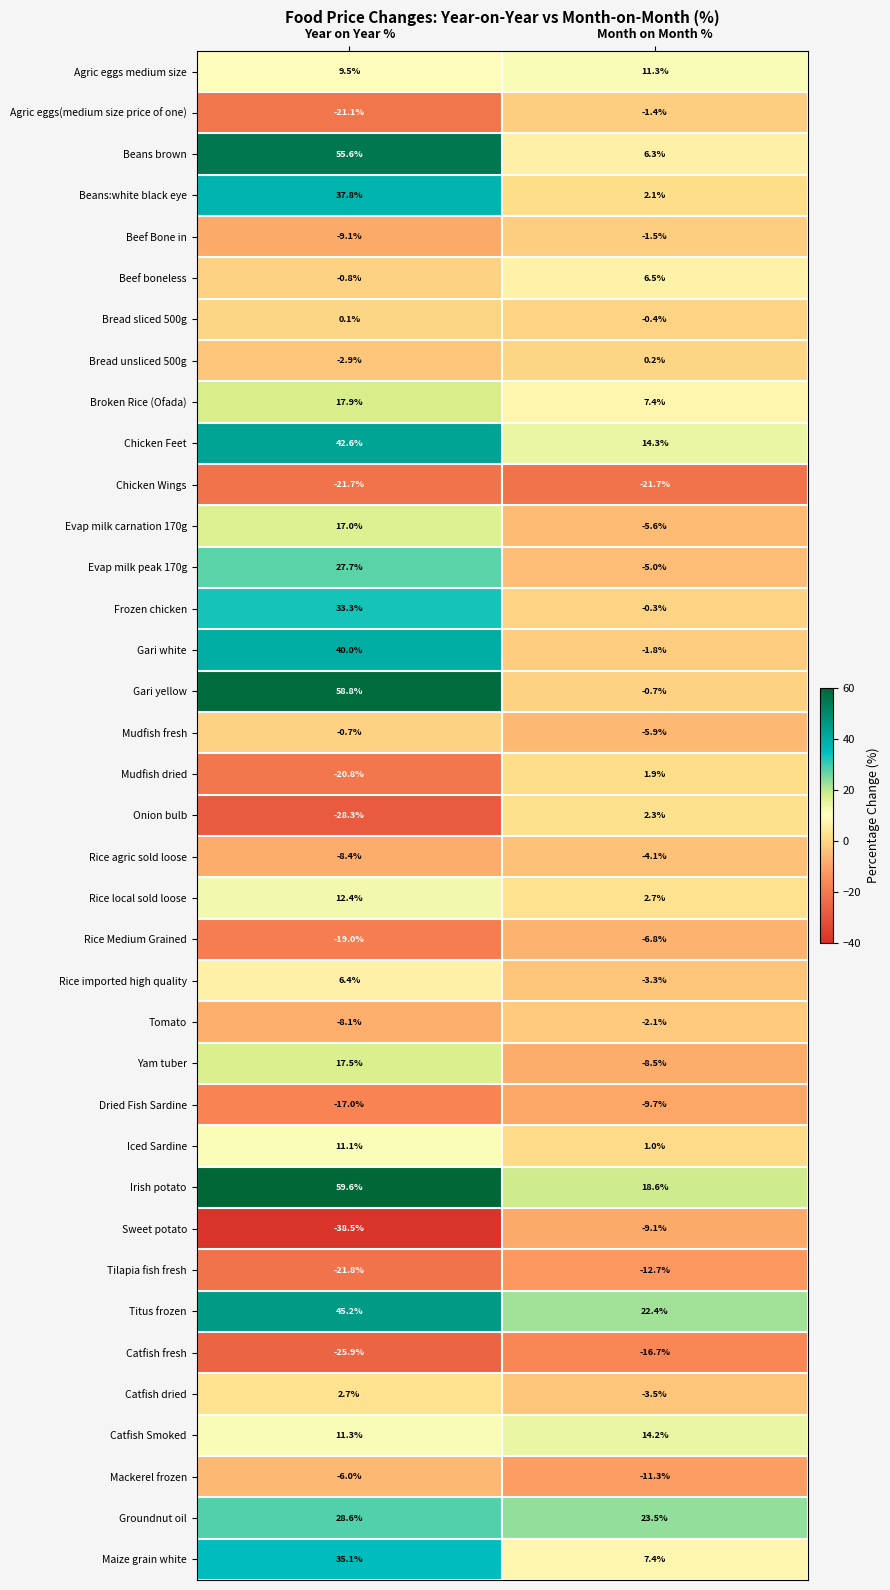

What is the difference between the maximum and minimum values in the Tomato series?

6.0